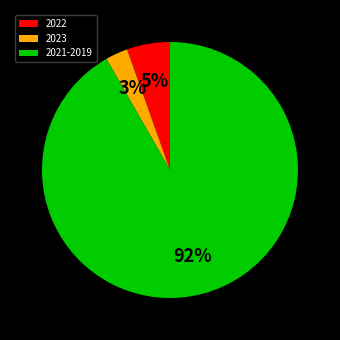

Which slice is the smallest?

2023